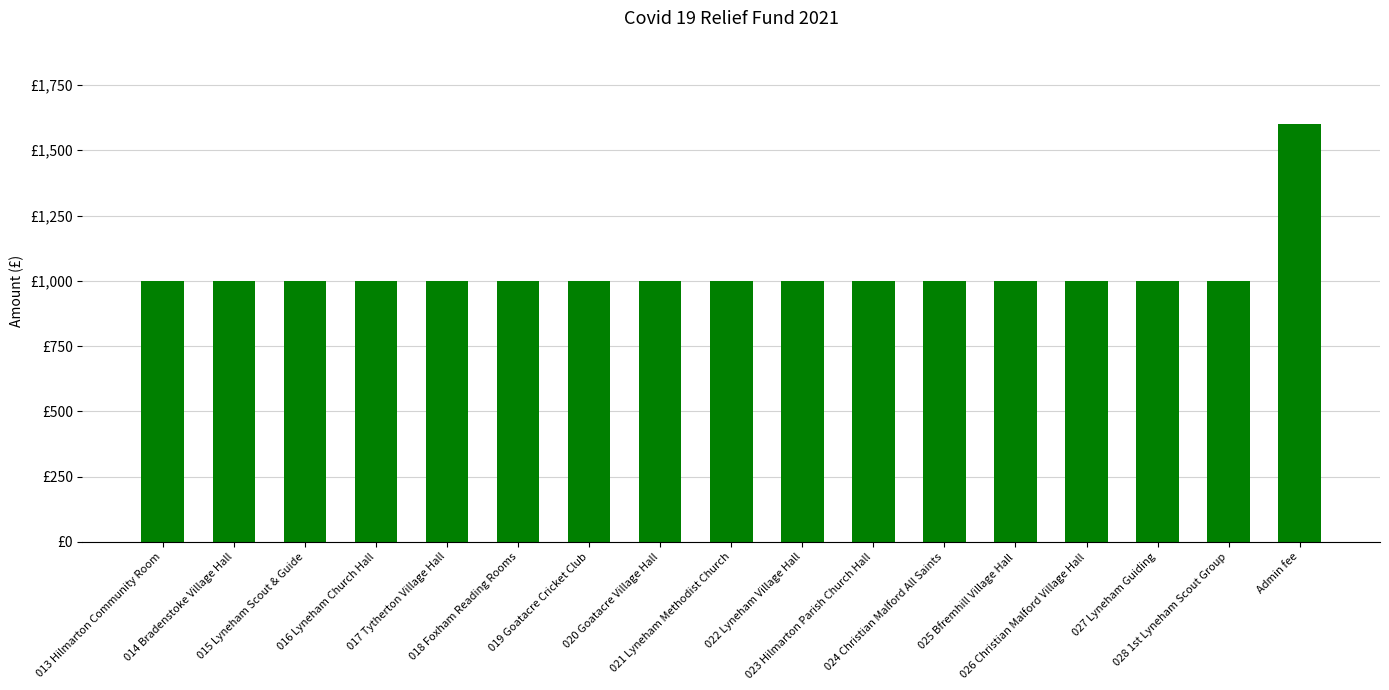

Reading left to right, extract all data points from this chart.

013 Hilmarton Community Room=1000	014 Bradenstoke Village Hall=1000	015 Lyneham Scout & Guide=1000	016 Lyneham Church Hall=1000	017 Tytherton Village Hall=1000	018 Foxham Reading Rooms=1000	019 Goatacre Cricket Club=1000	020 Goatacre Village Hall=1000	021 Lyneham Methodist Church=1000	022 Lyneham Village Hall=1000	023 Hilmarton Parish Church Hall=1000	024 Christian Malford All Saints=1000	025 Bfremhill Village Hall=1000	026 Christian Malford Village Hall=1000	027 Lyneham Guiding=1000	028 1st Lyneham Scout Group=1000	Admin fee=1600